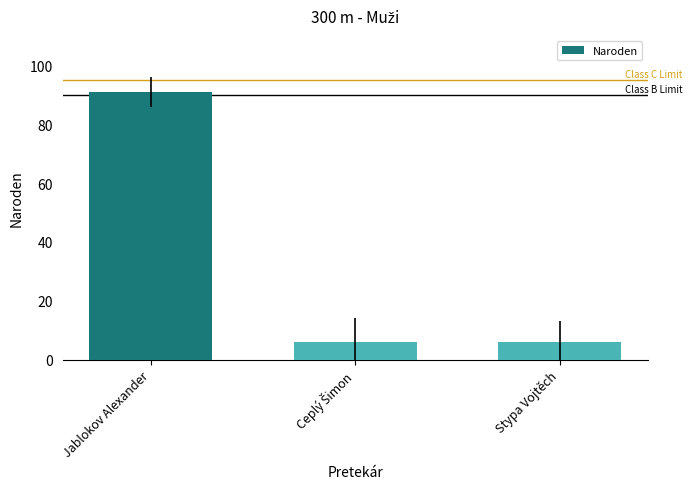

The value at Jablokov Alexander is 91. True or false?

True